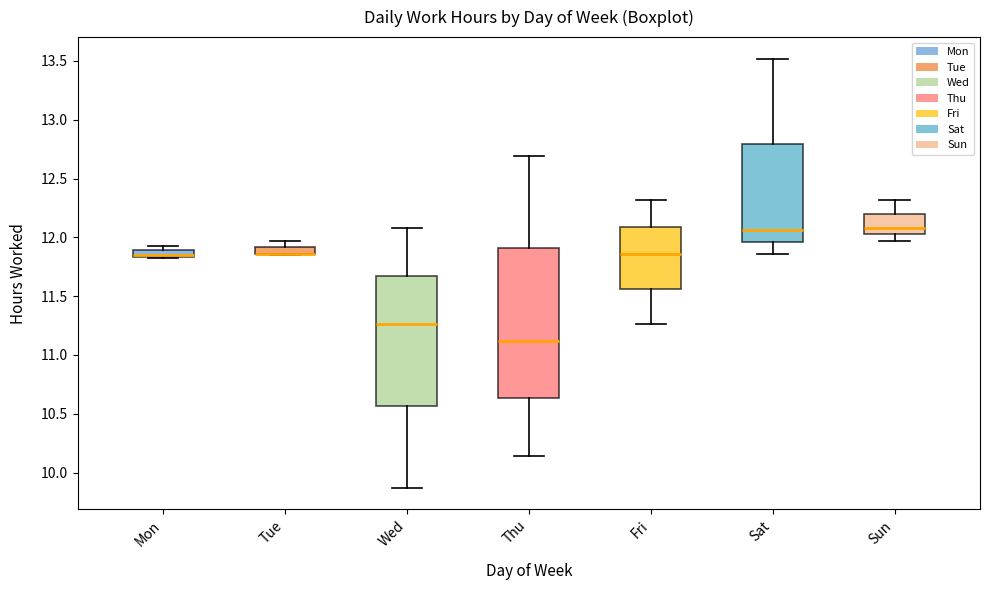

Which box is the tallest, from its lower edge to its upper edge?

Thu